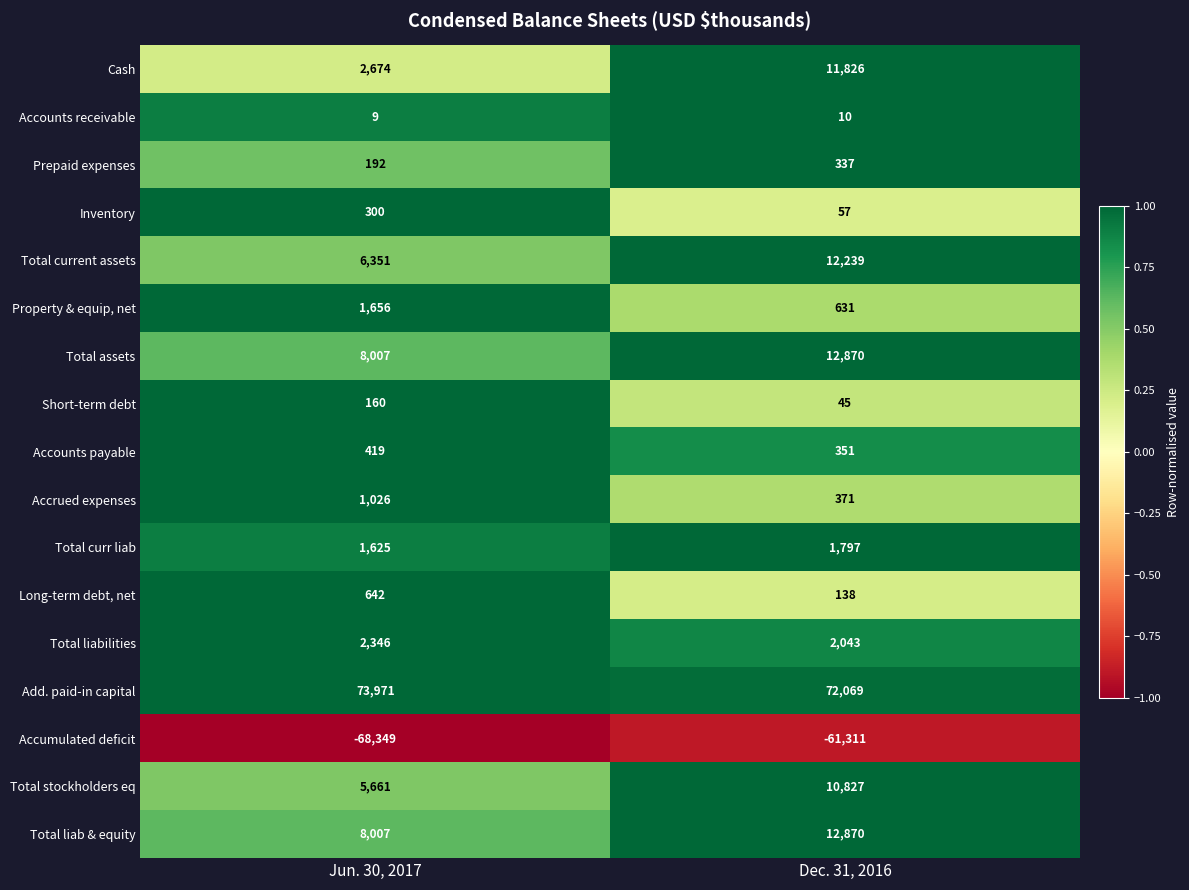

What is the maximum value for Accounts receivable?

10